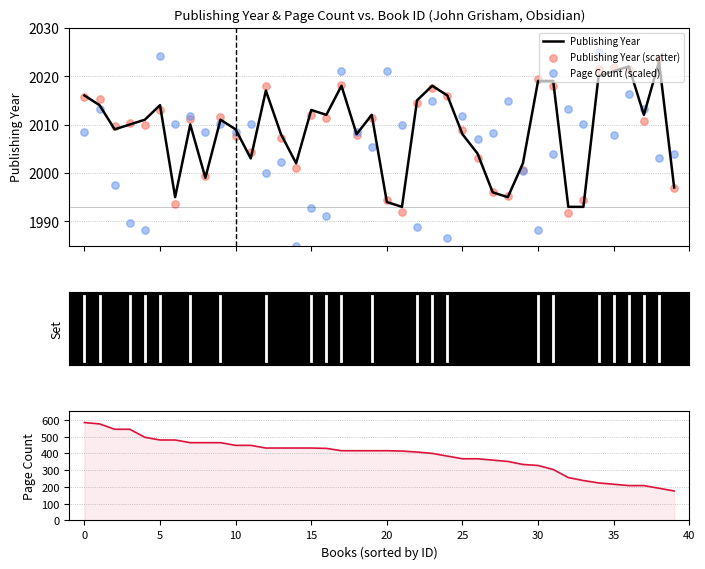

Is the value of Publishing Year (scatter) at 10 greater than the value of Publishing Year at 39?

Yes